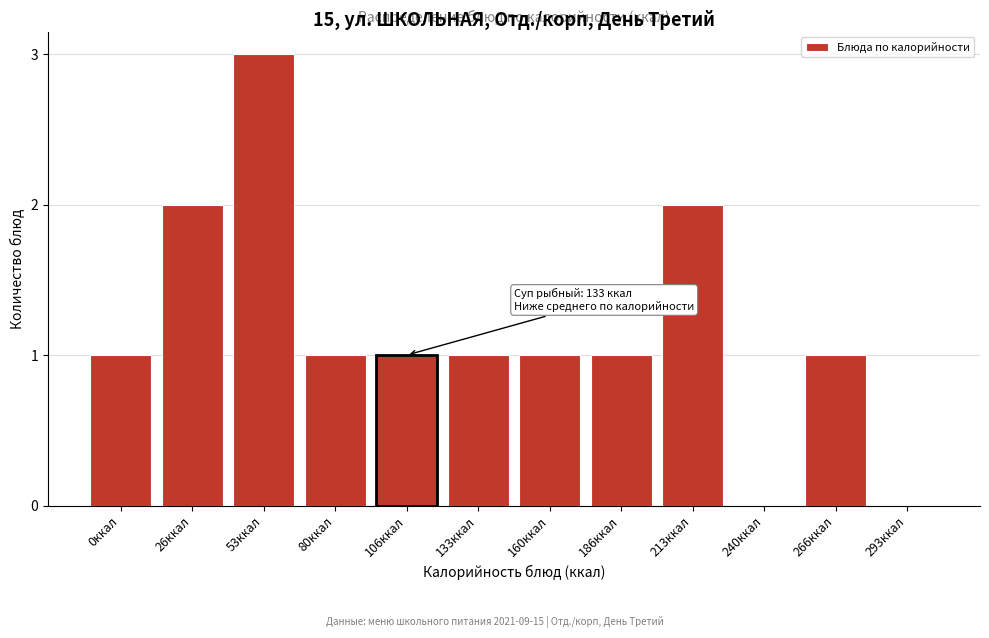

Reading right to left, what are all the values shown in this chart?

293ккал=0	266ккал=1	240ккал=0	213ккал=2	186ккал=1	160ккал=1	133ккал=1	106ккал=1	80ккал=1	53ккал=3	26ккал=2	0ккал=1